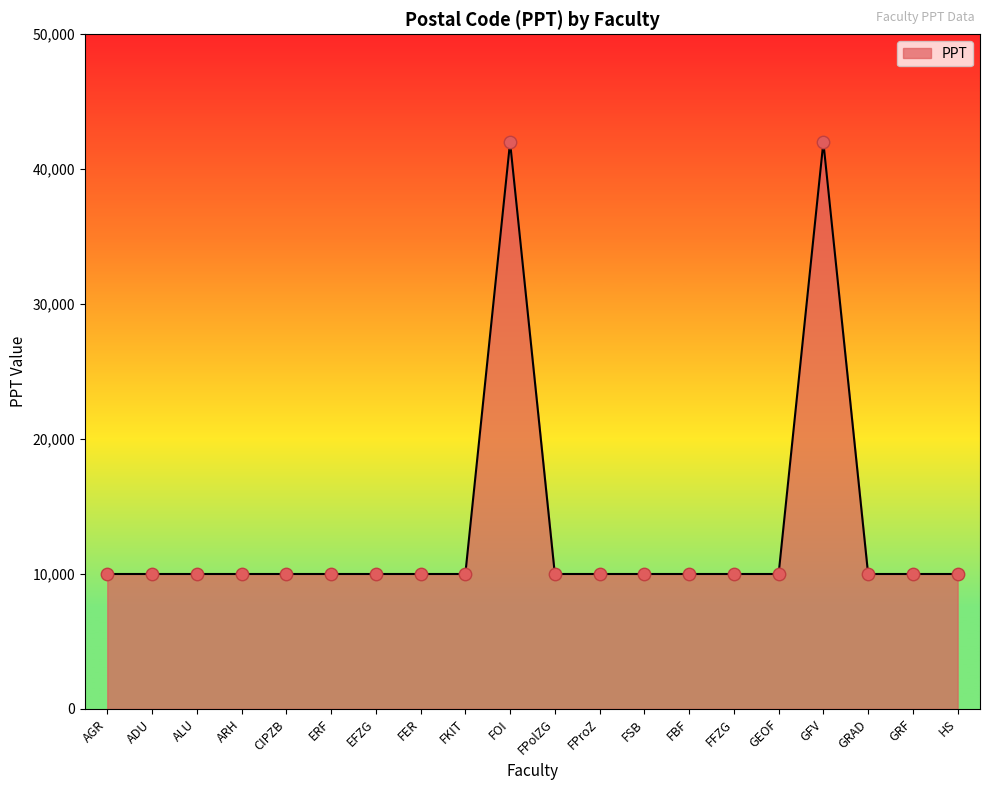

What is the ratio of the value at FProZ to the value at ERF?

1.0